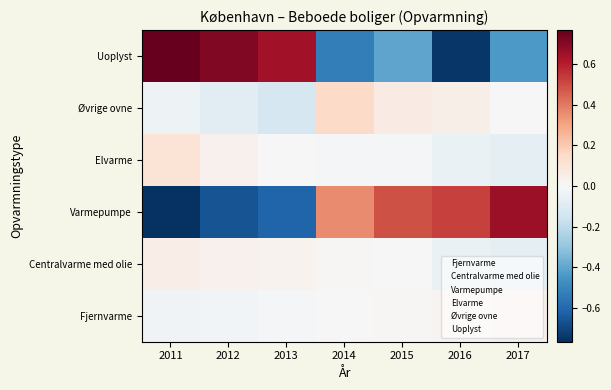

Reading left to right, what are all the values shown in this chart?

Fjernvarme: 2011=-0.0	2012=-0.0	2013=-0.0	2014=-0.0	2015=0.0	2016=0.0	2017=0.0
Centralvarme med olie: 2011=0.1	2012=0.0	2013=0.0	2014=0.0	2015=-0.0	2016=-0.0	2017=-0.1
Varmepumpe: 2011=-0.8	2012=-0.7	2013=-0.6	2014=0.4	2015=0.5	2016=0.5	2017=0.7
Elvarme: 2011=0.1	2012=0.0	2013=0.0	2014=-0.0	2015=-0.0	2016=-0.0	2017=-0.1
Øvrige ovne: 2011=-0.0	2012=-0.1	2013=-0.1	2014=0.1	2015=0.1	2016=0.0	2017=-0.0
Uoplyst: 2011=0.8	2012=0.7	2013=0.6	2014=-0.5	2015=-0.4	2016=-0.7	2017=-0.4